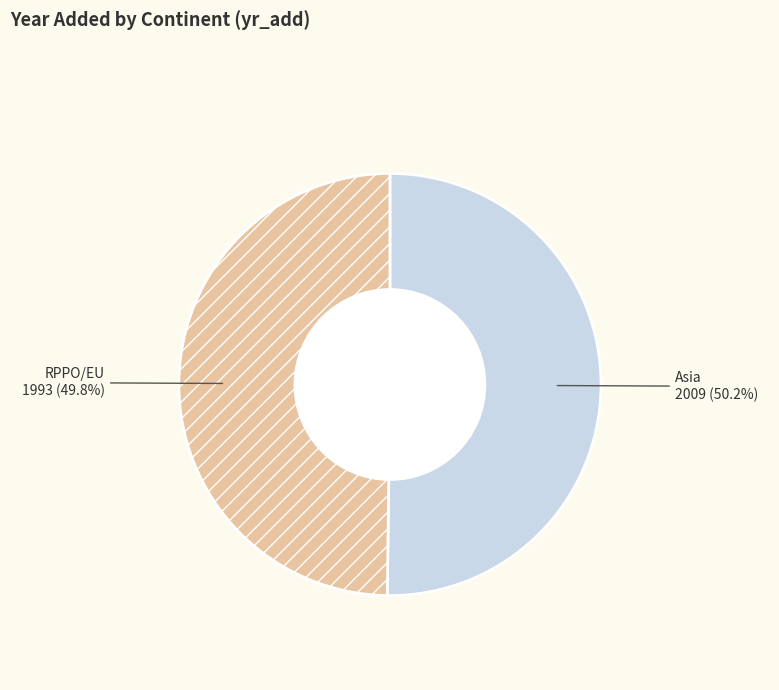

Approximately how many times larger is the value at RPPO/EU compared to Asia?

1.0